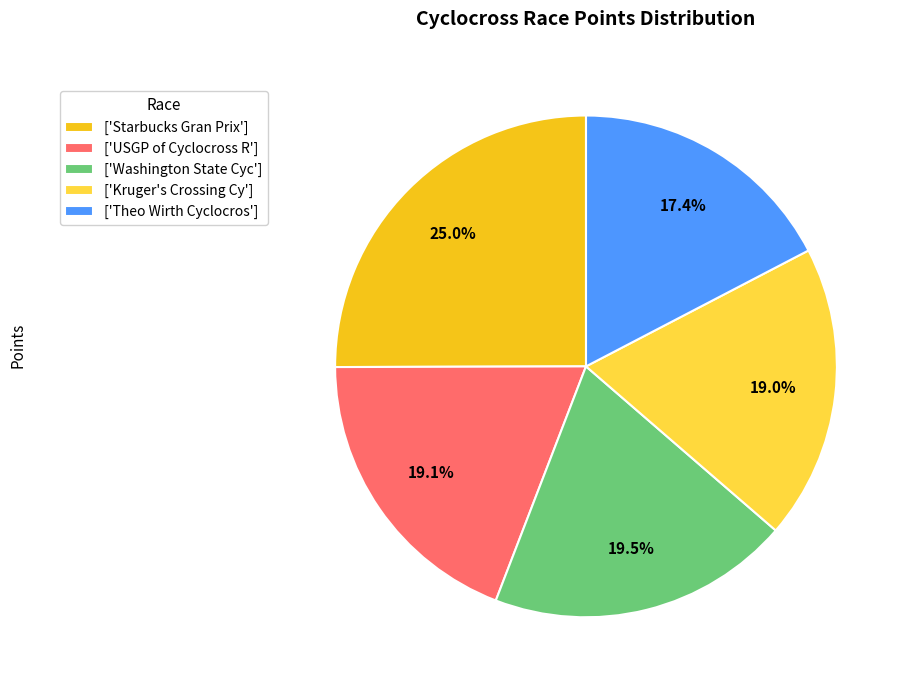

What is the largest slice in the pie chart?

['Starbucks Gran Prix']